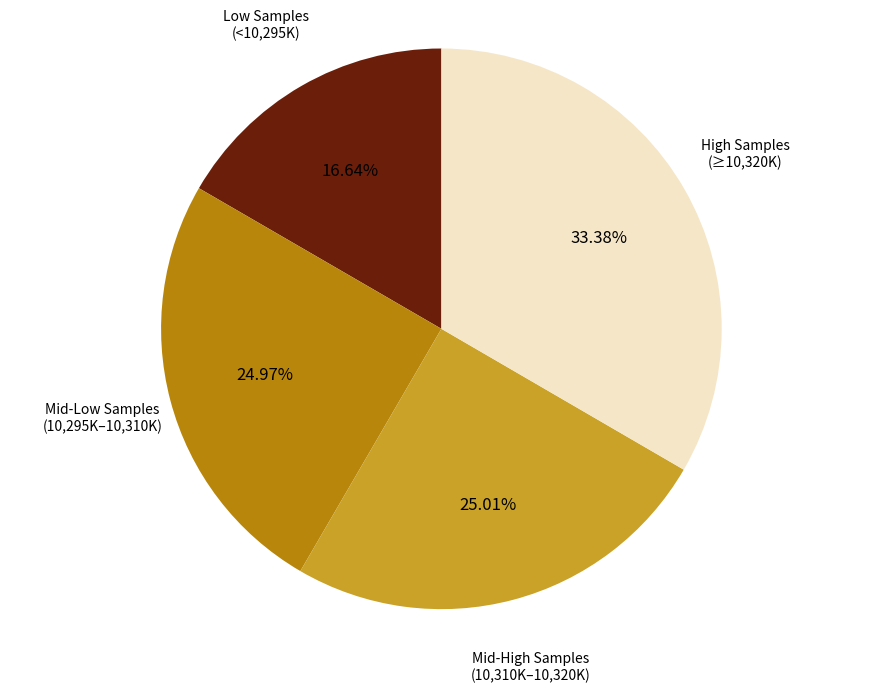

Is there any slice that represents more than half of the pie?

No